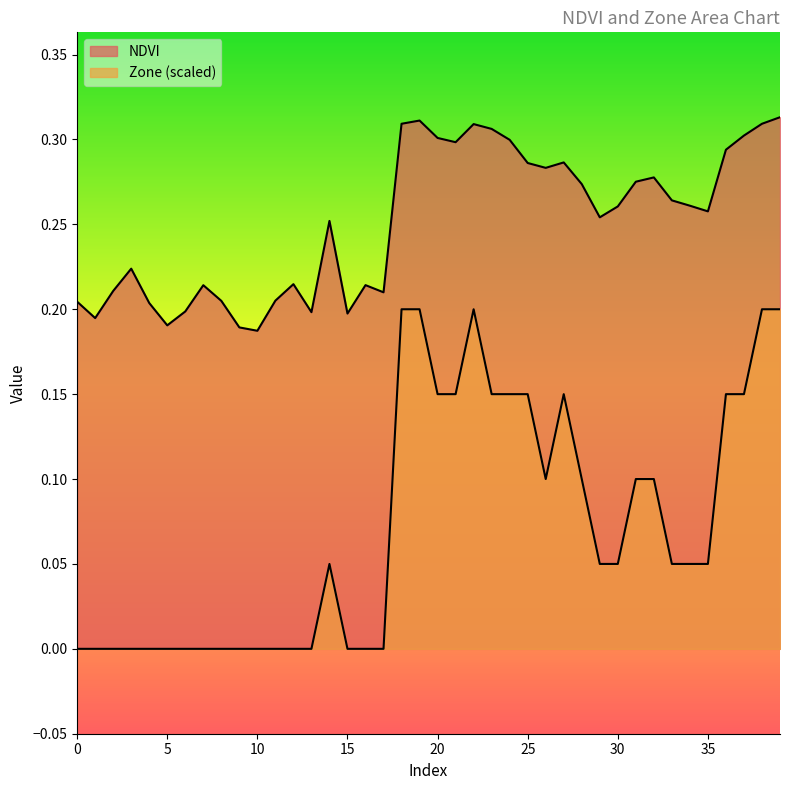

Reading left to right, transcribe all the data shown in this chart.

NDVI: 0.2	0.2	0.2	0.2	0.2	0.2	0.2	0.2	0.2	0.2	0.2	0.2	0.2	0.2	0.3	0.2	0.2	0.2	0.3	0.3	0.3	0.3	0.3	0.3	0.3	0.3	0.3	0.3	0.3	0.3	0.3	0.3	0.3	0.3	0.3	0.3	0.3	0.3	0.3	0.3
Zone: 0.0	0.0	0.0	0.0	0.0	0.0	0.0	0.0	0.0	0.0	0.0	0.0	0.0	0.0	0.1	0.0	0.0	0.0	0.2	0.2	0.1	0.1	0.2	0.1	0.1	0.1	0.1	0.1	0.1	0.1	0.1	0.1	0.1	0.1	0.1	0.1	0.1	0.1	0.2	0.2